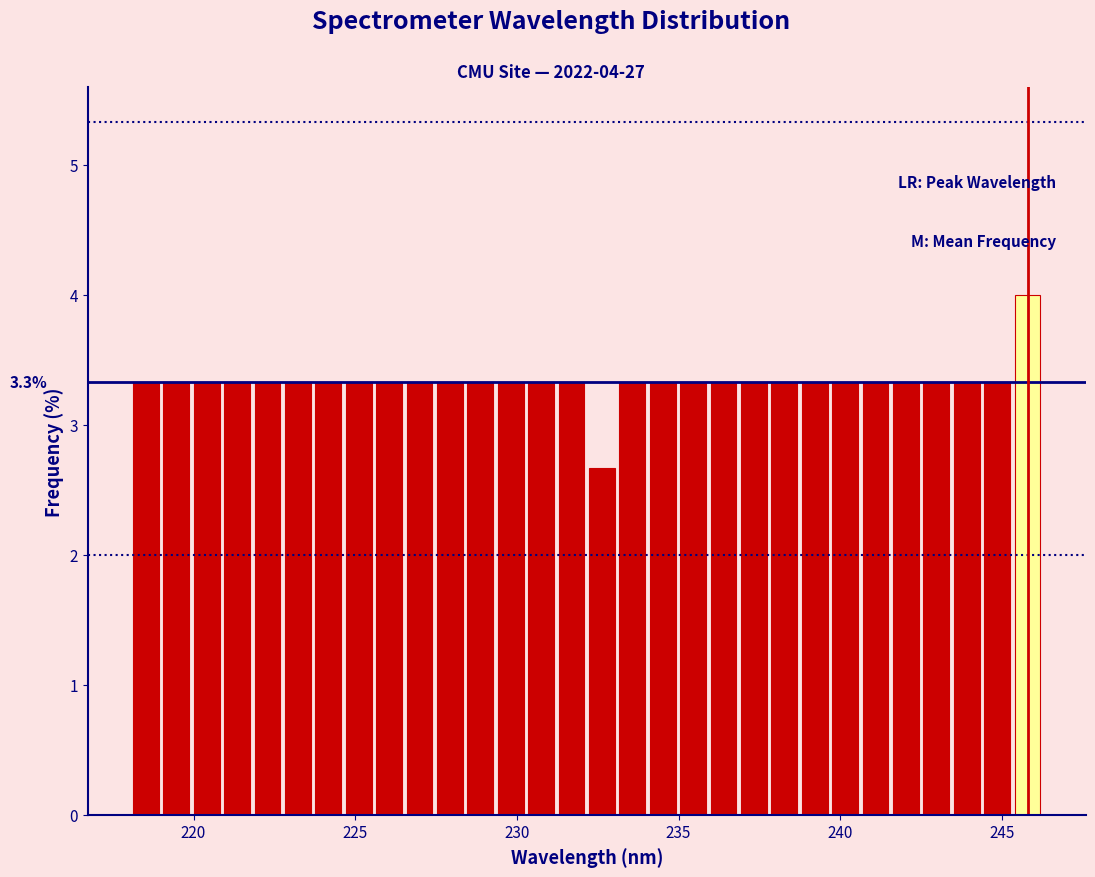

Read against the x-axis, roughly where is the centre of the tallest bar?

246.0